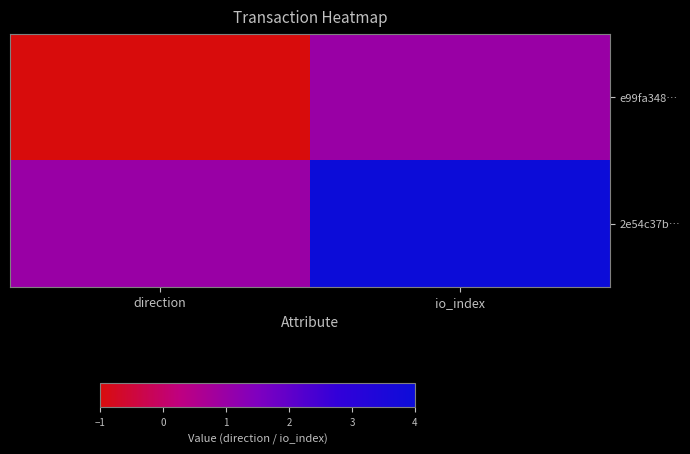

What is the minimum value shown in the chart?

-1